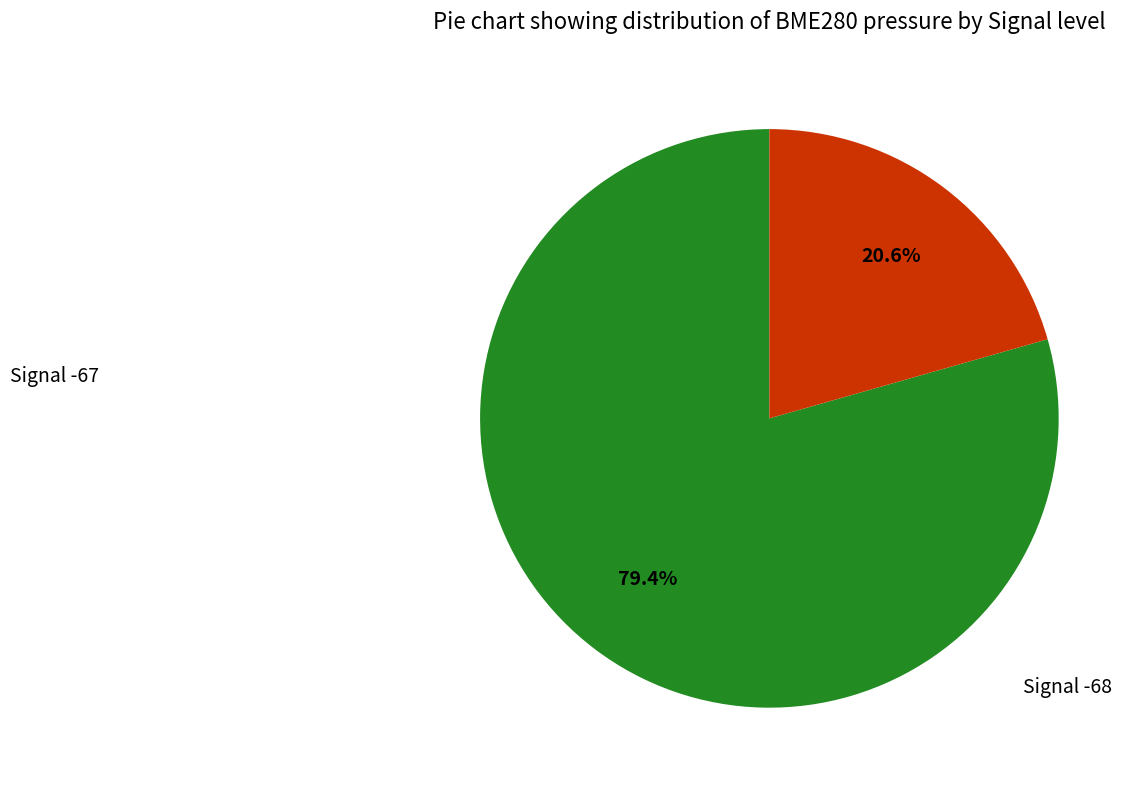

Is there a majority slice in this chart?

Yes